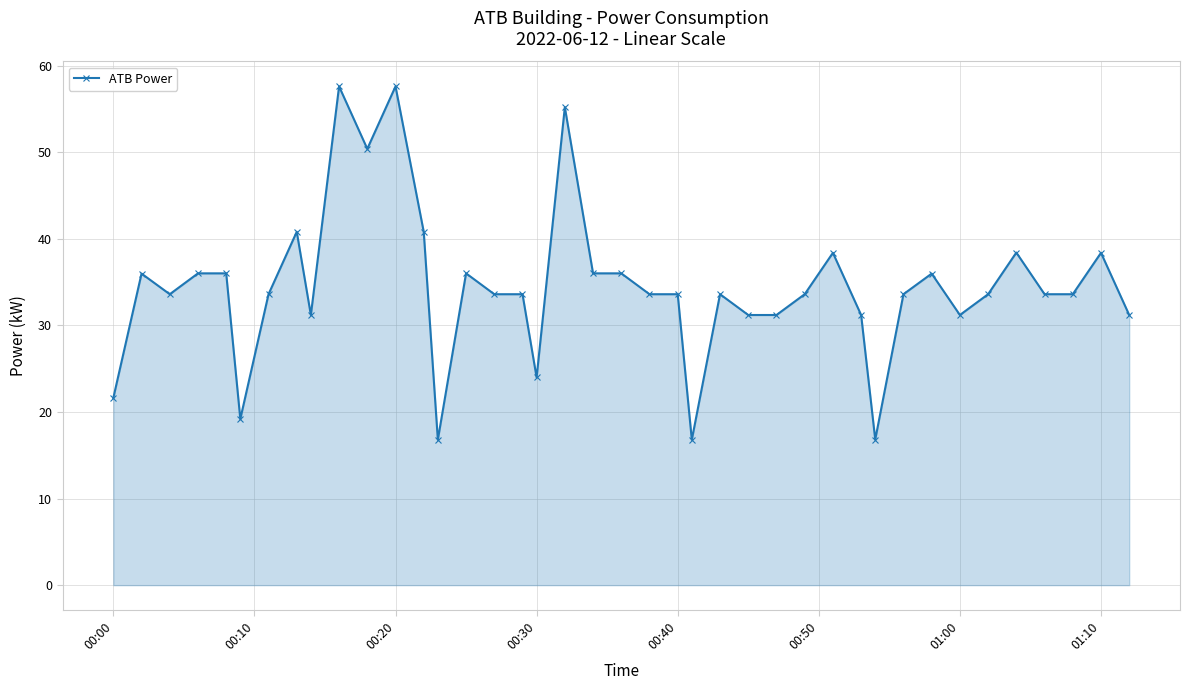

How many categories are shown in the chart?

40